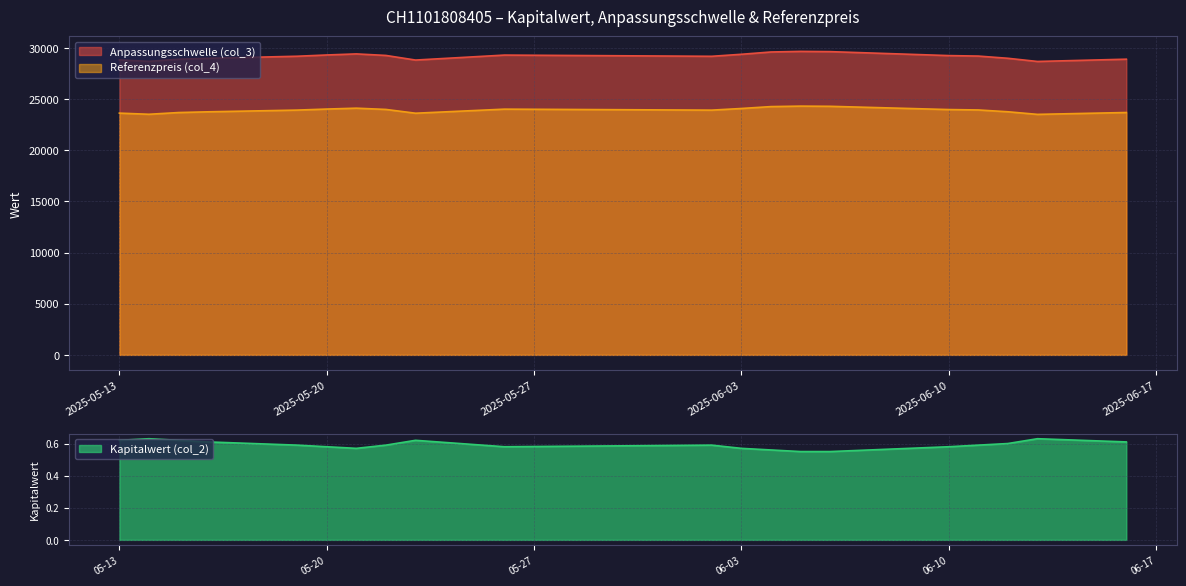

What is the value of the Anpassungsschwelle (col_3) point at the 11th from the left?

29313.7